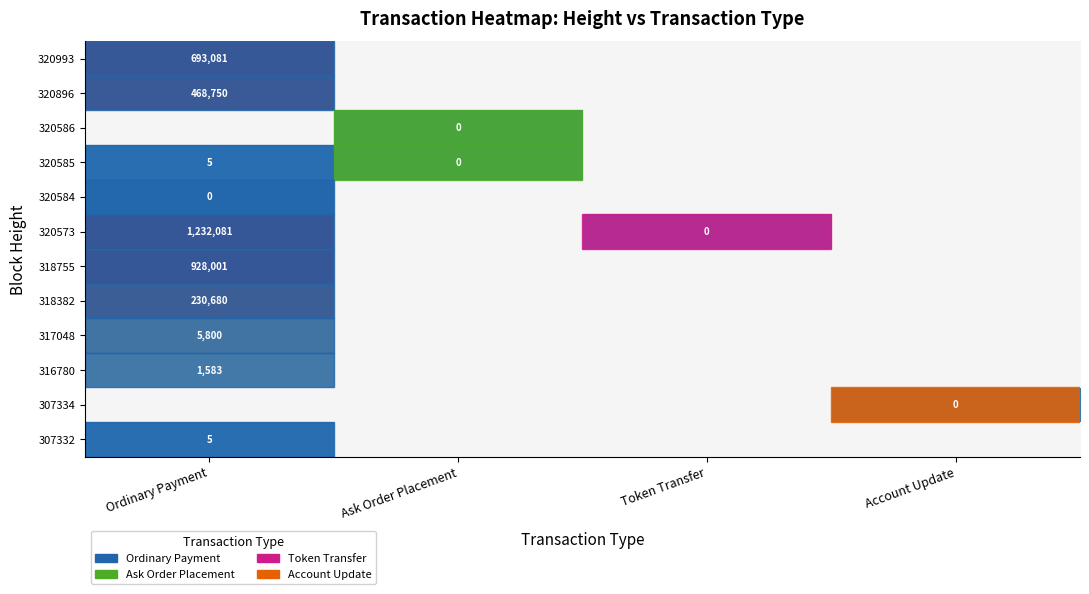

Is the value of 320573 at Token Transfer greater than the value of 316780 at Ordinary Payment?

No